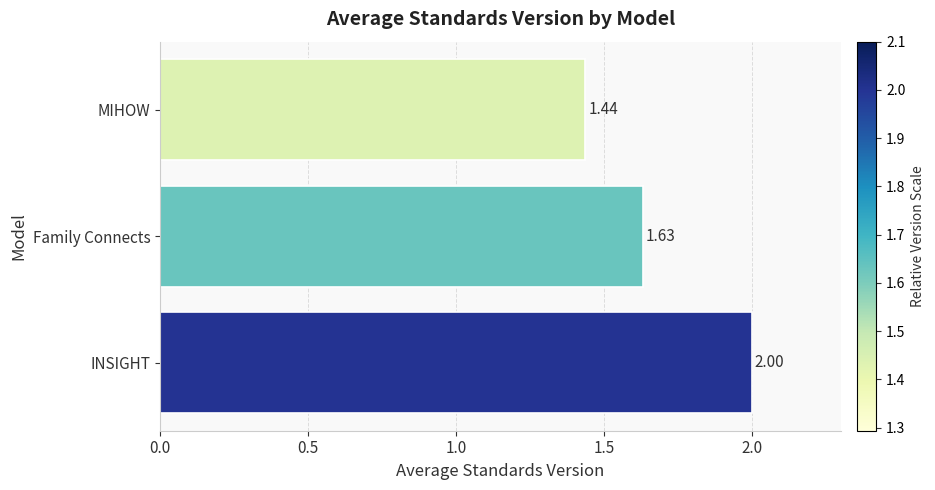

What is the sum of the values at Family Connects and MIHOW?

3.1